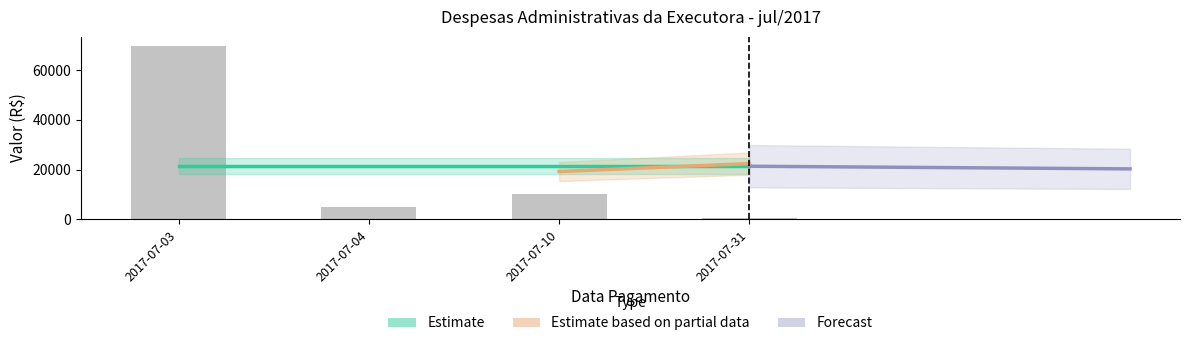

Rank the categories by value from highest to lowest.

2017-07-03, 2017-07-10, 2017-07-04, 2017-07-31